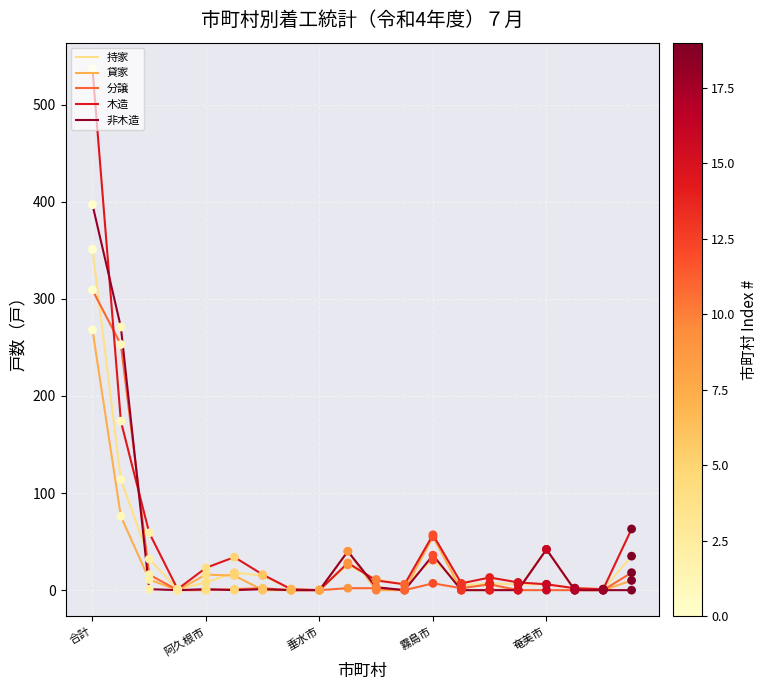

What is the maximum value for 持家?

351